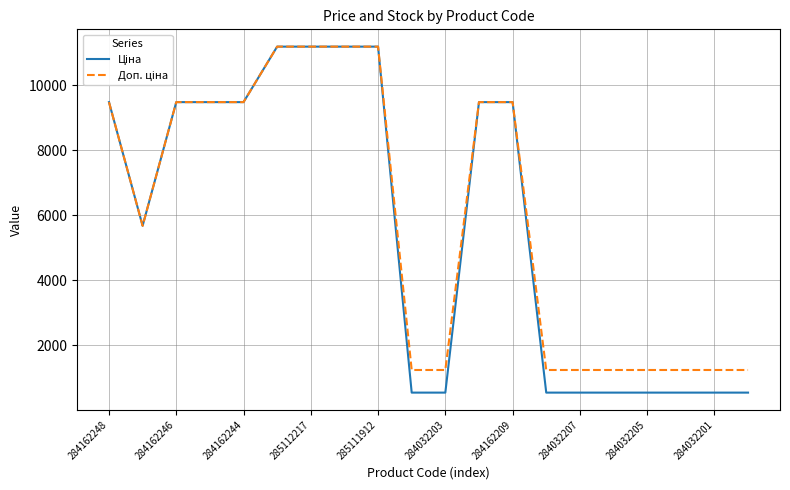

What is the maximum value shown in the chart?

11188.2